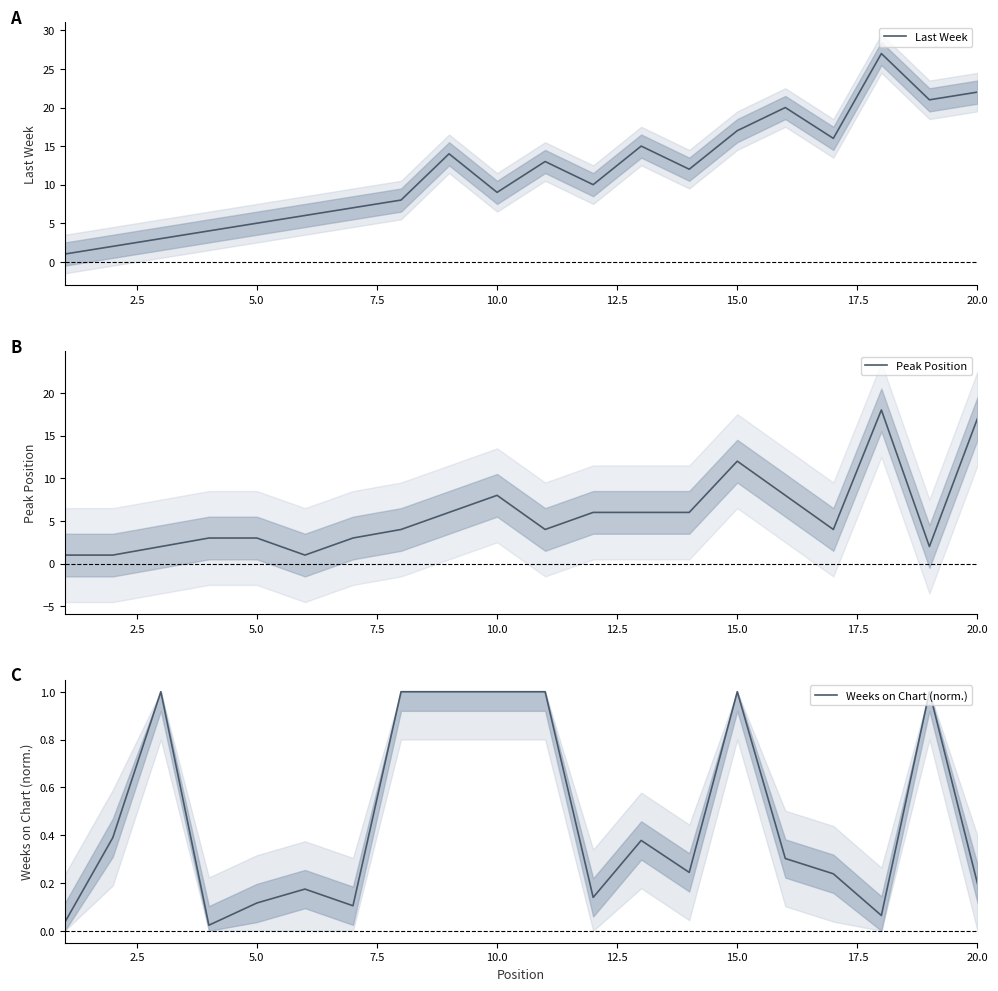

True or false: Last Week has a value of 5 at 5.0.

True